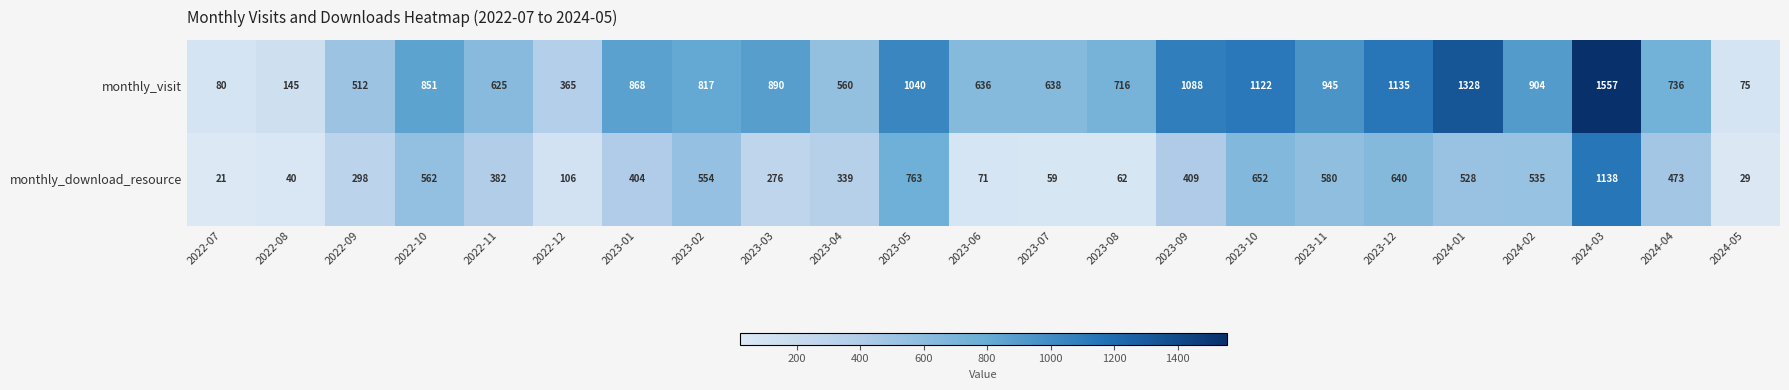

True or false: monthly_download_resource has a value of 624 at 2022-11.

False